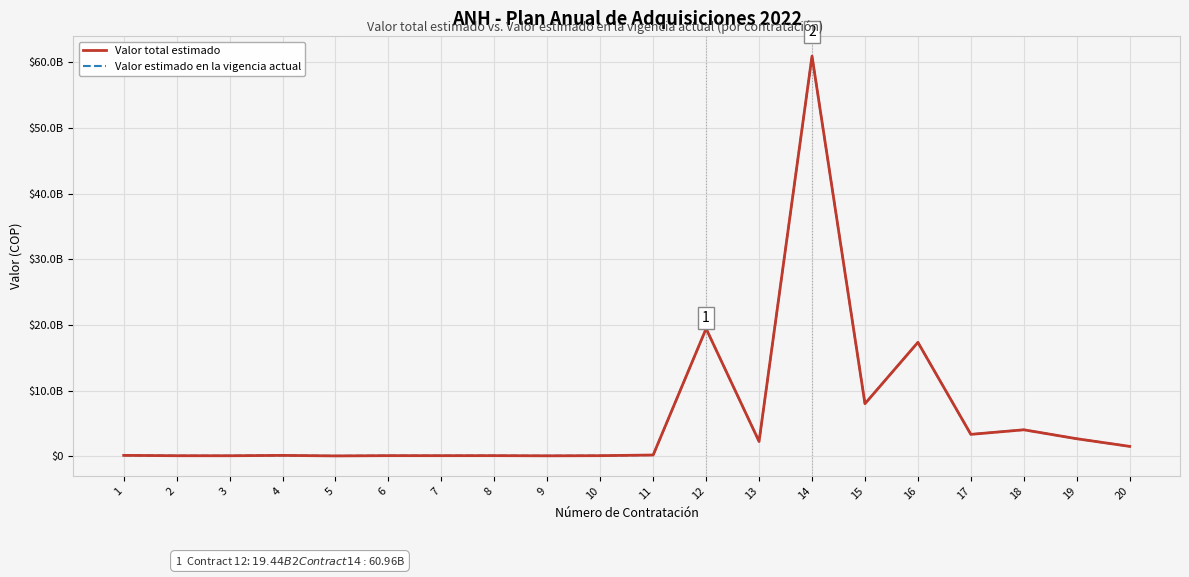

Is this an area chart (filled region under the line)?

No